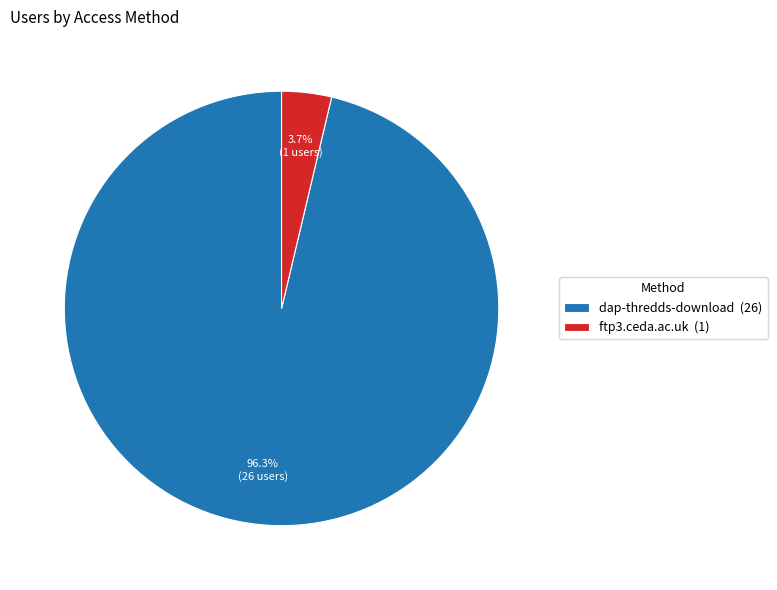

The ftp3.ceda.ac.uk slice represents 4% of the pie. True or false?

True